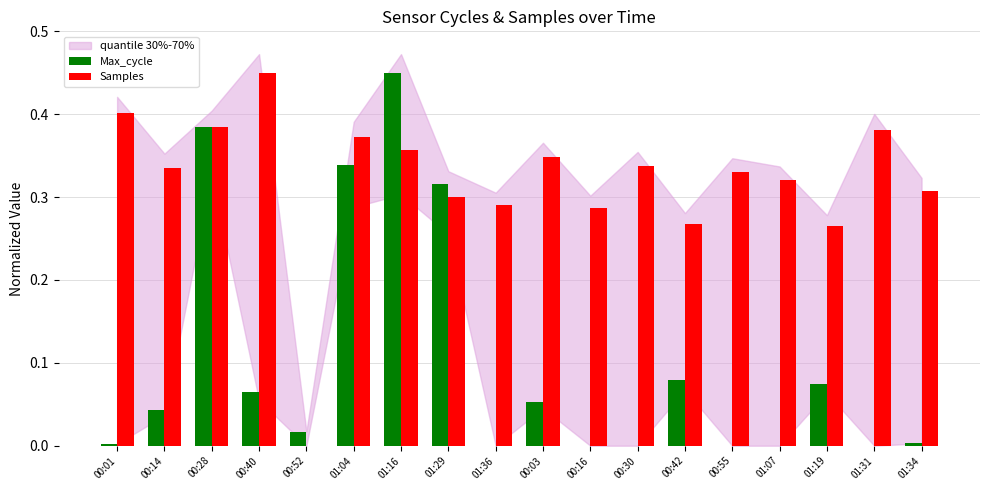

The value of Samples at 00:40 is 0.7. True or false?

False